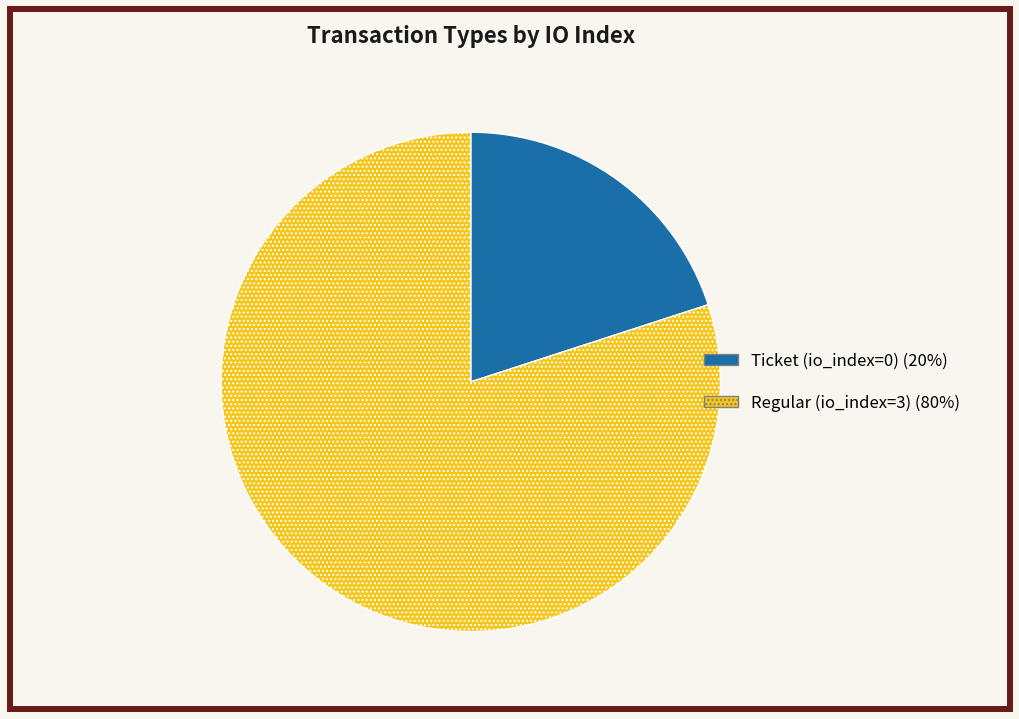

How many slices are in this pie chart?

2